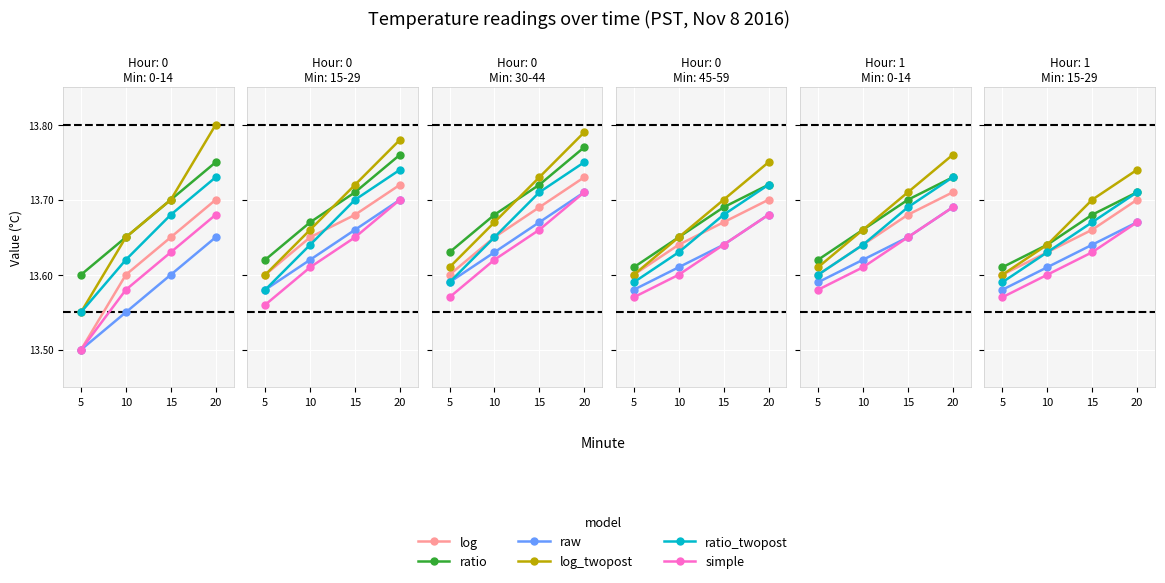

Which category has the highest value in the log_twopost series?

20